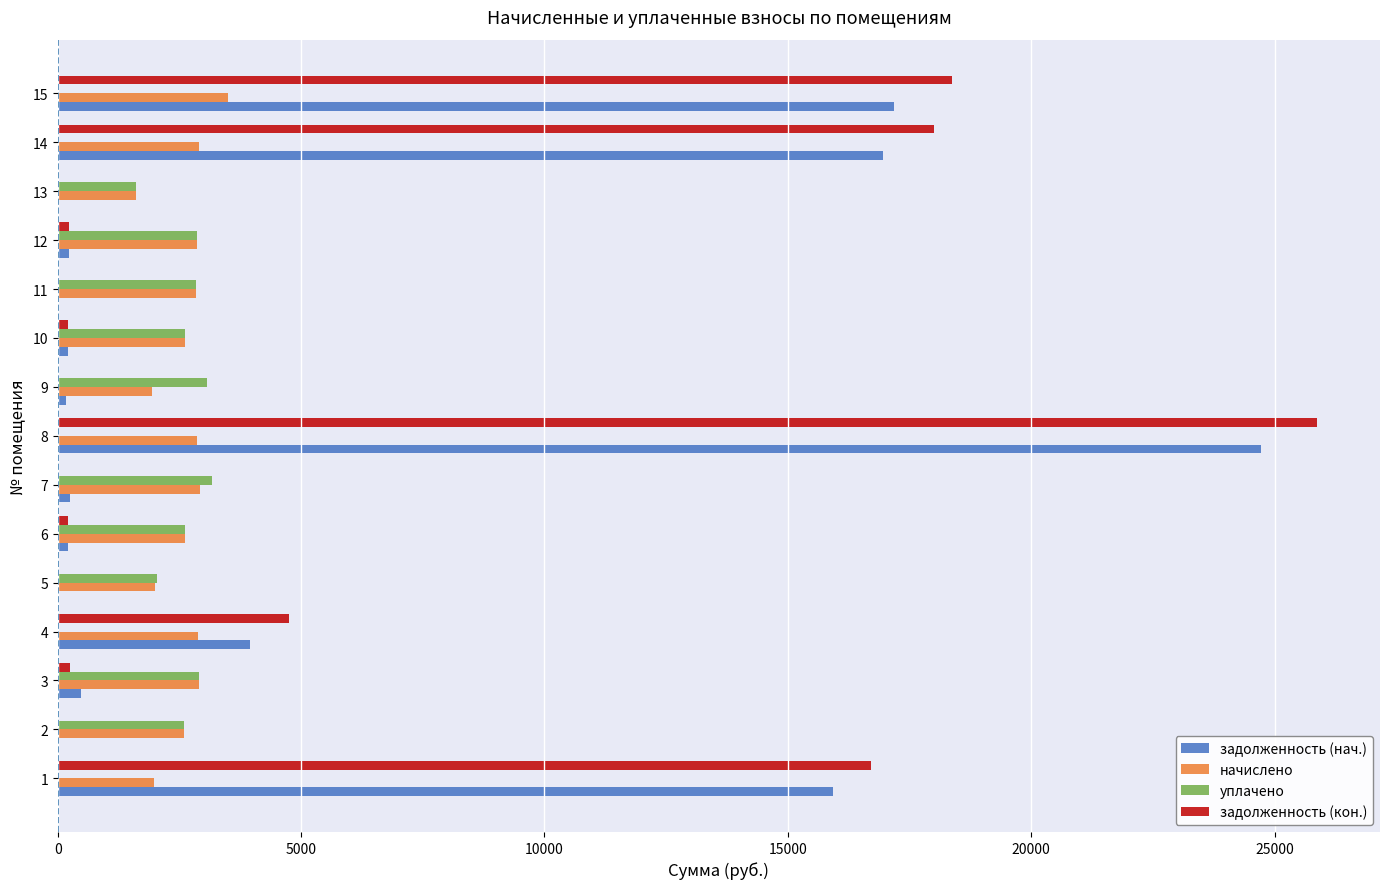

How many series are shown in this chart?

4